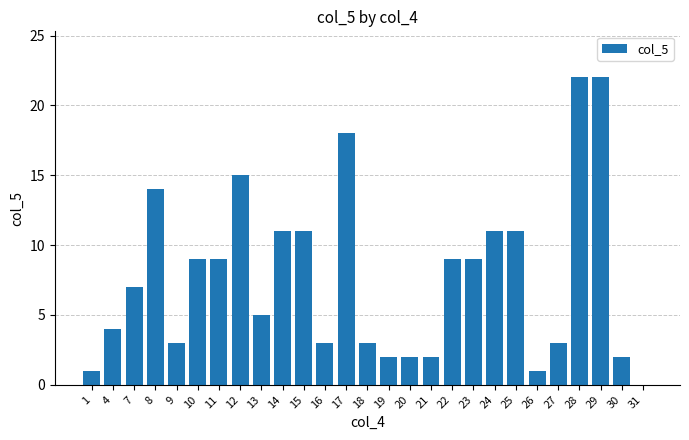

How many series are shown in this chart?

1